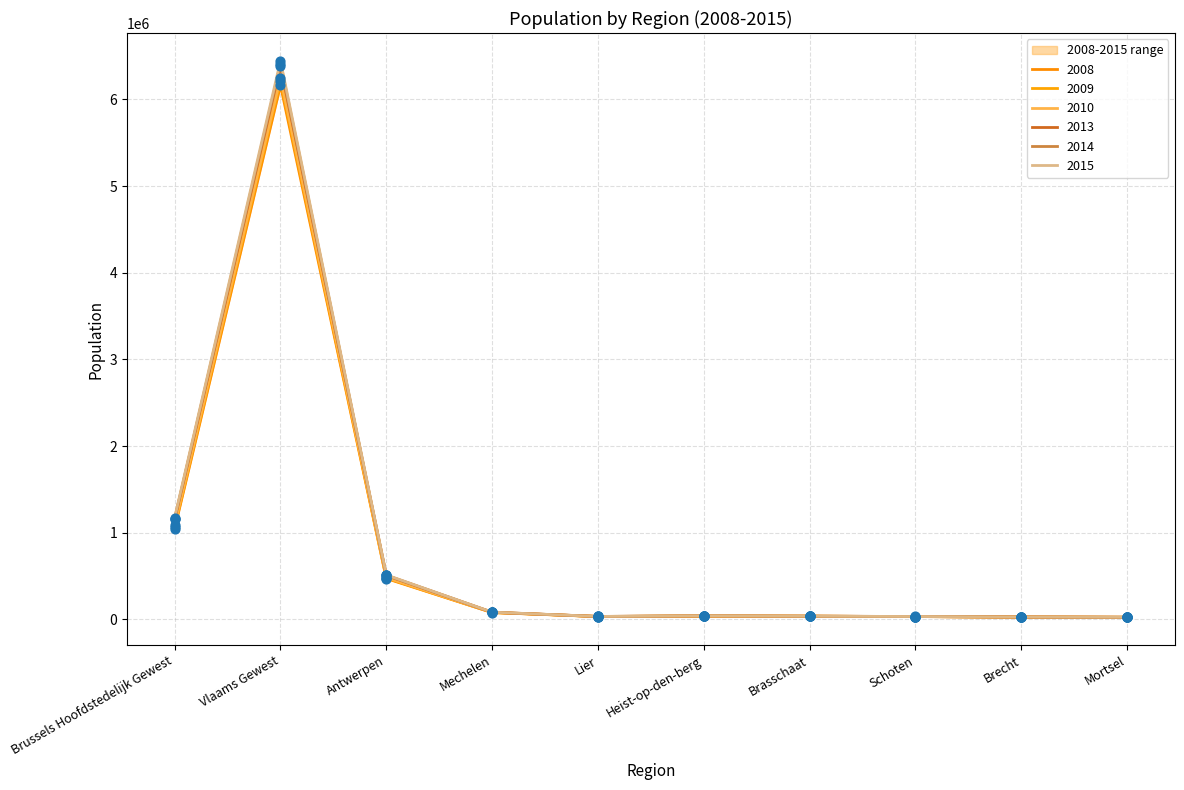

What is the total value across all series at Brussels Hoofdstedelijk Gewest?

6699855